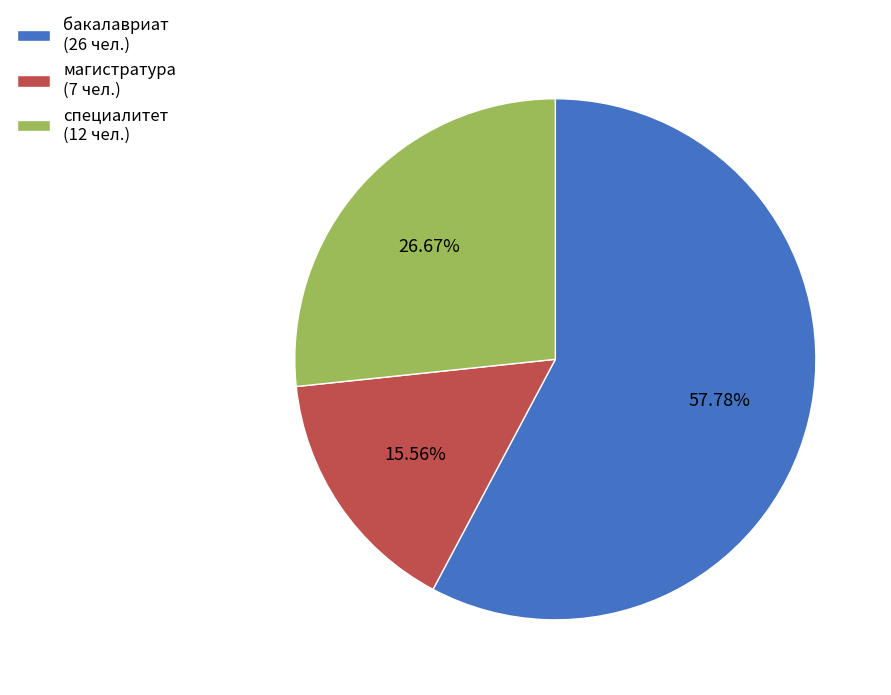

Rank the categories by value from lowest to highest.

магистратура, специалитет, бакалавриат